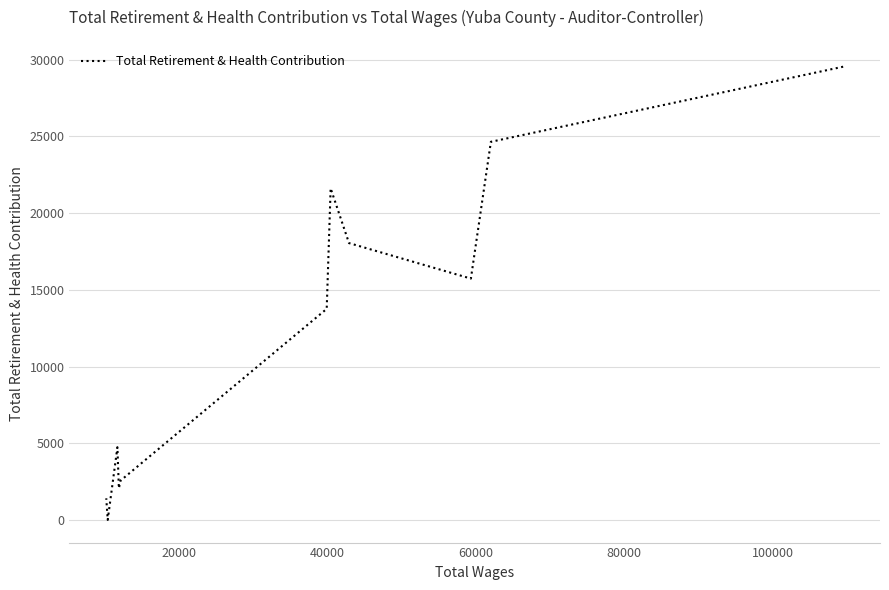

How many lines are shown in the chart?

1